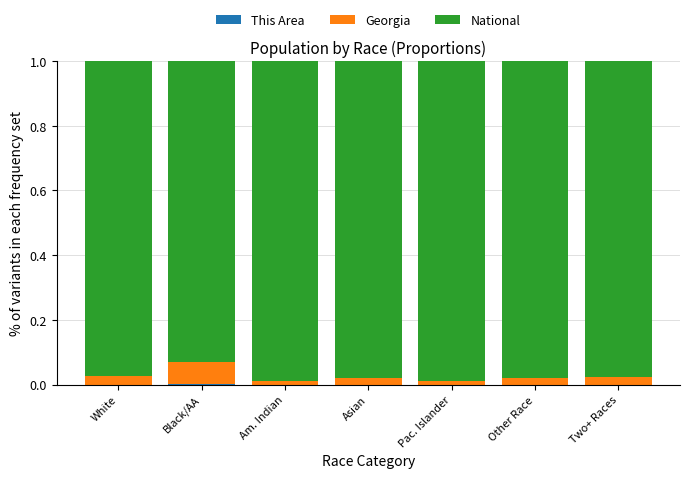

What is the sum of all National values?

6.8